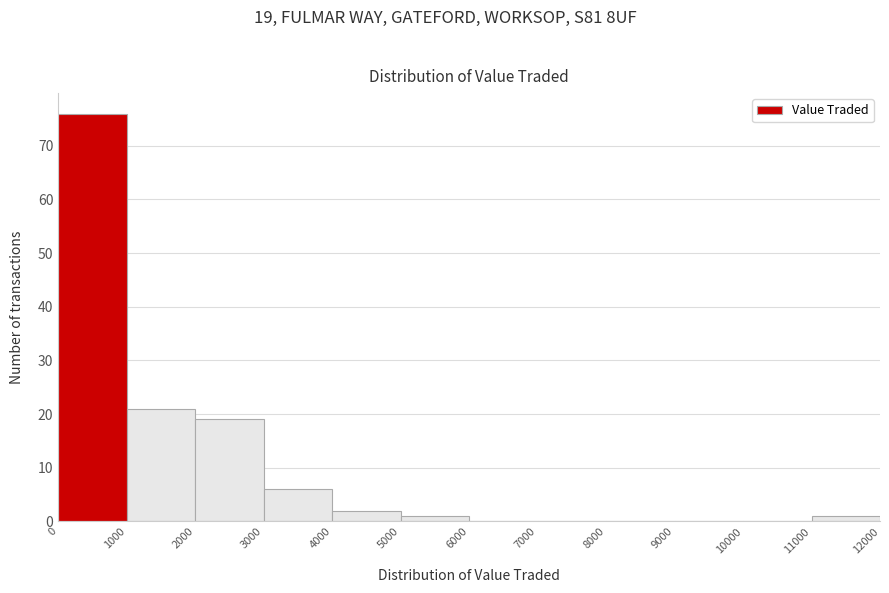

Over which range of the x-axis is the bar tallest?

0 to 1000